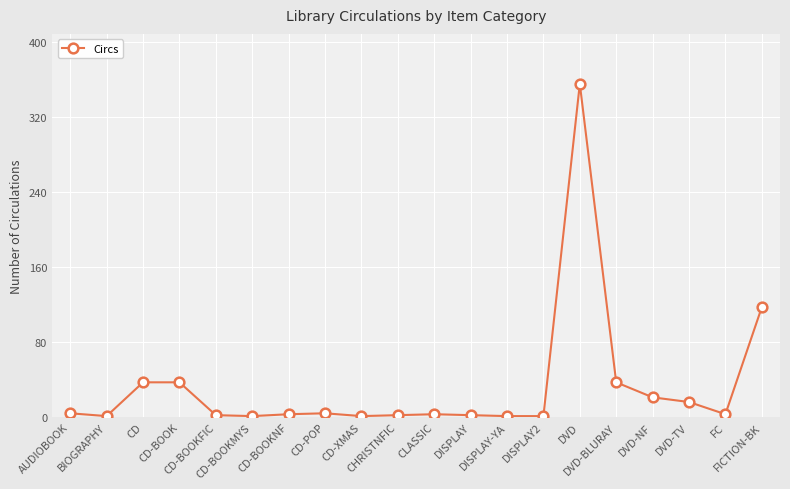

Is it true that the value at DISPLAY is 2?

True